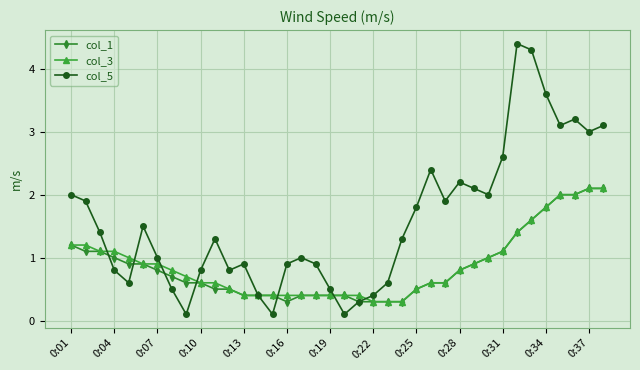

What is the difference between the second highest and second lowest values in the col_5 series?

4.2